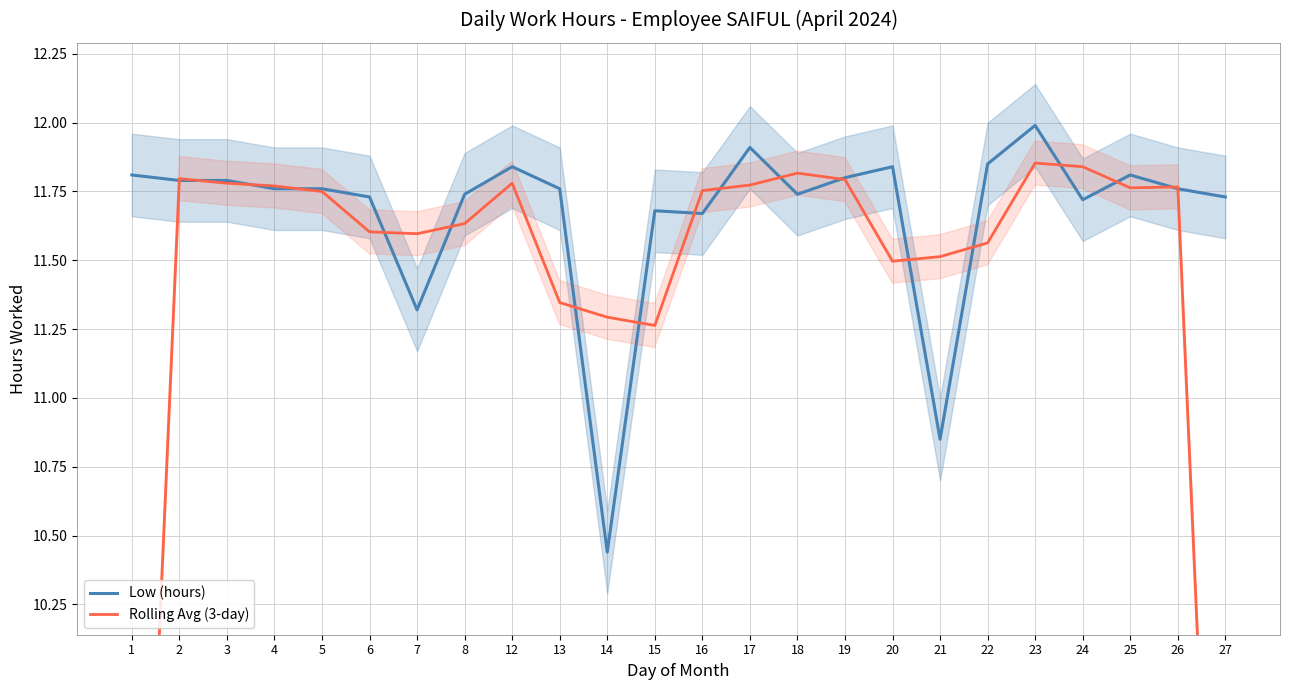

Count the number of categories in the chart.

24